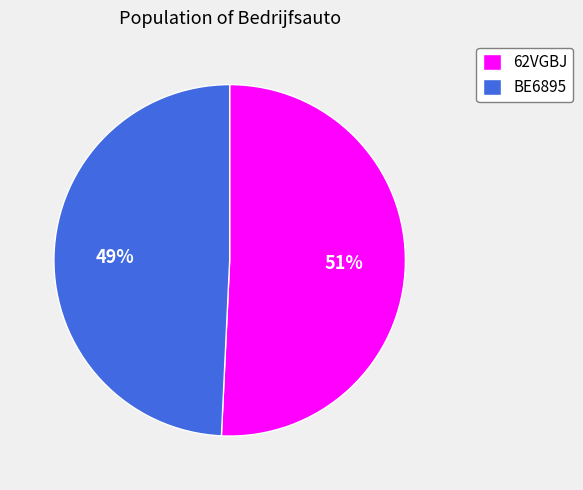

Does BE6895 account for over 50% of the chart?

No